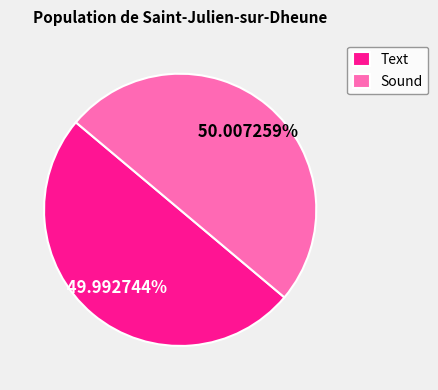

Is there a majority slice in this chart?

Yes